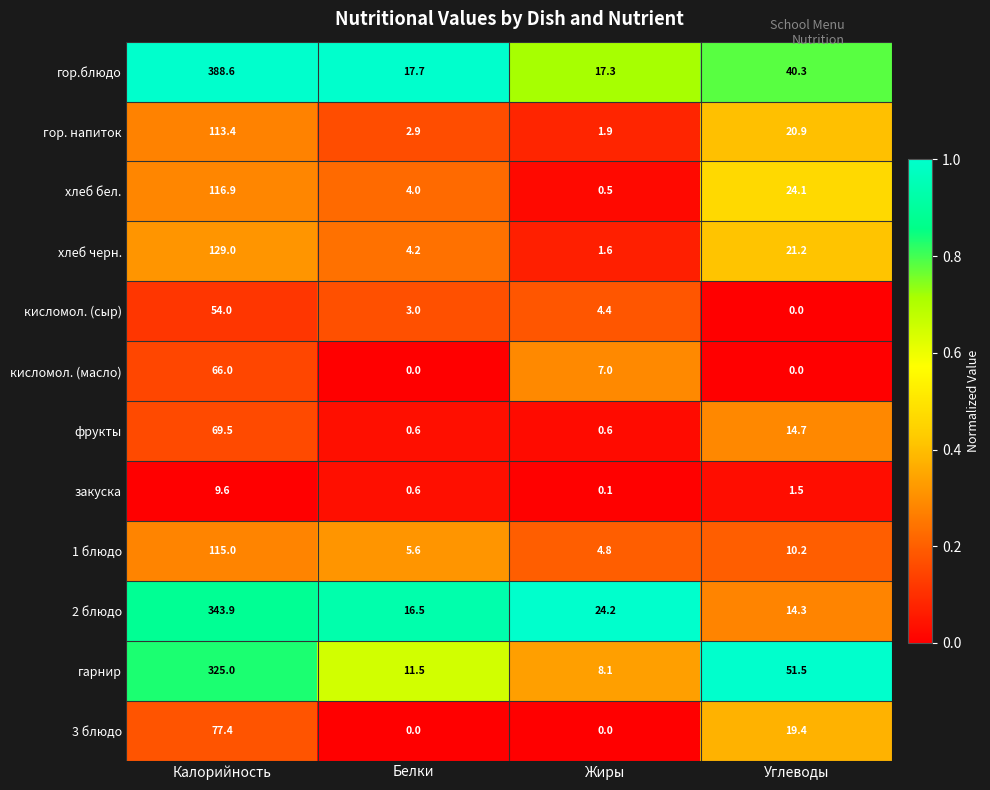

At which category is the sum across all series the highest?

Калорийность